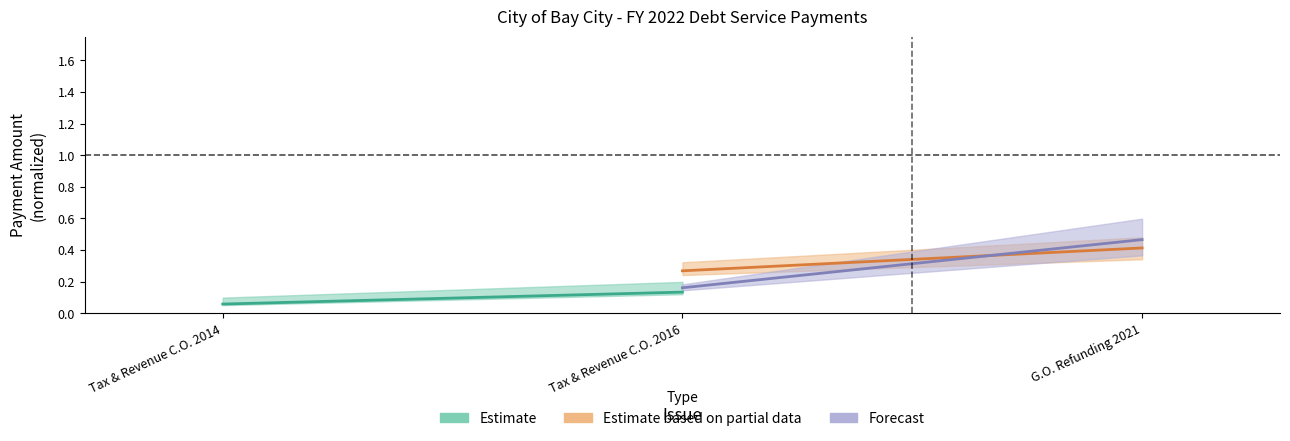

What is the difference between the maximum and minimum values in the Estimate based on partial data series?

0.1